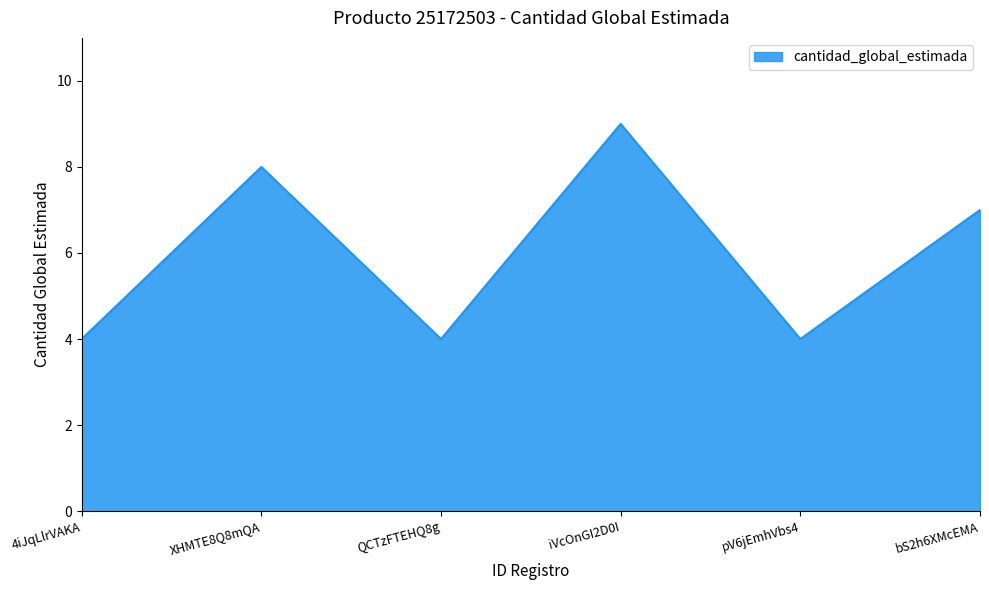

How many lines are shown in the chart?

1